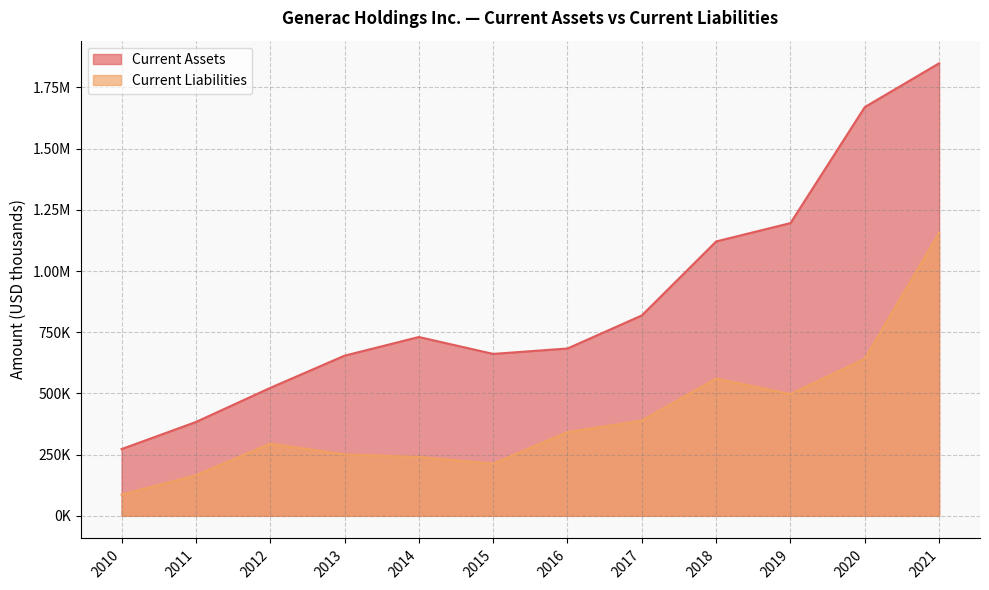

At which label is Current Liabilities closest to 621296?

2020